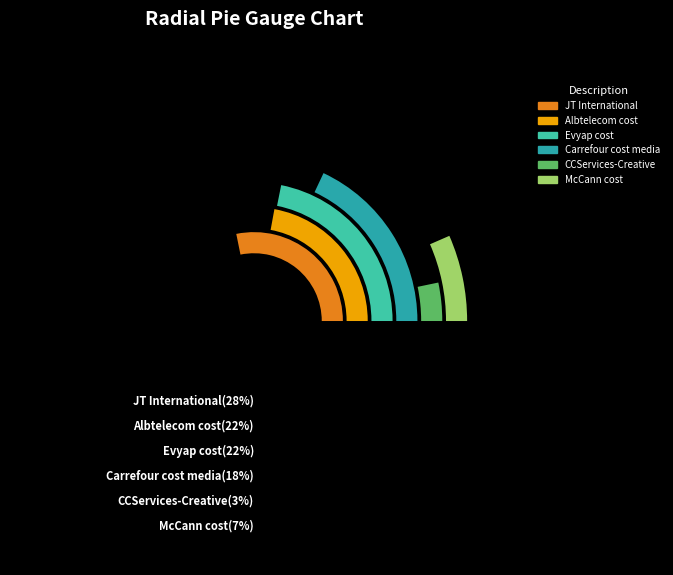

True or false: Albtelecom cost accounts for 33% of the total.

False